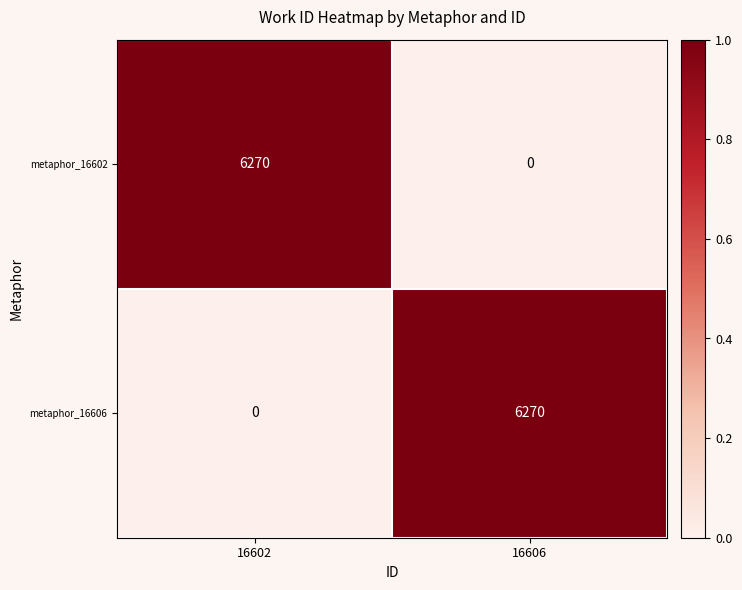

What is the spread (max minus min) of values at 16606?

6270